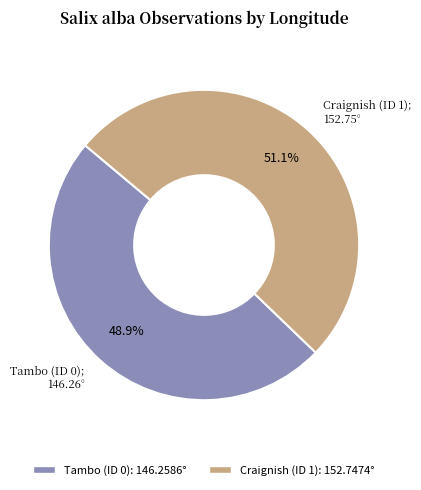

How many slices are in this pie chart?

2